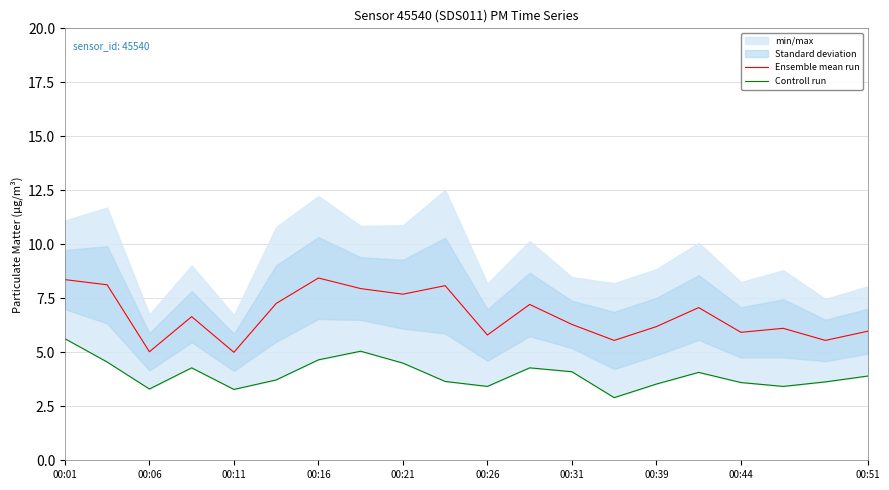

Does the chart have visible grid lines?

Yes